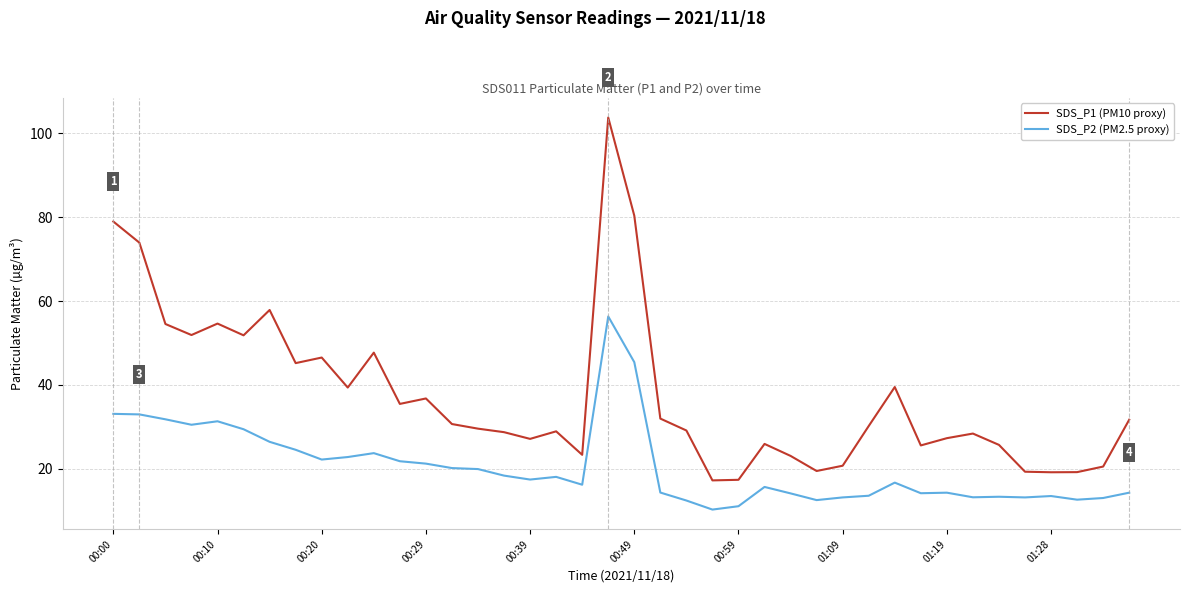

Which series has the widest spread of values?

SDS_P1 (PM10 proxy)